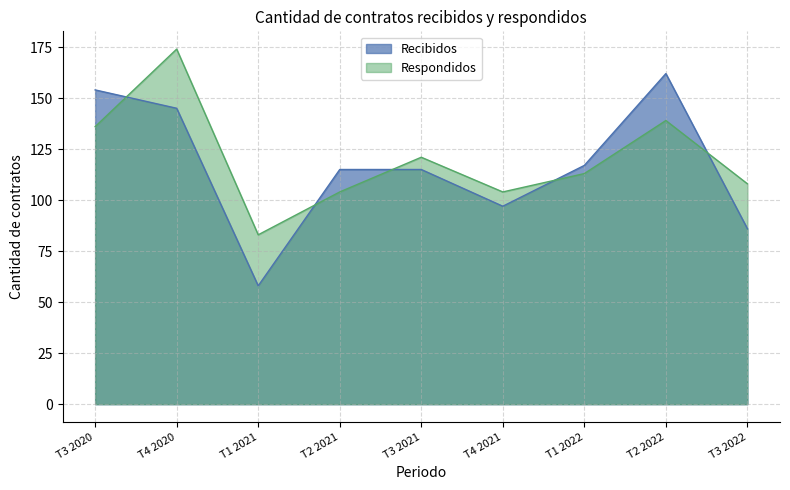

After their last crossing, which series has the higher values: Respondidos or Recibidos?

Respondidos